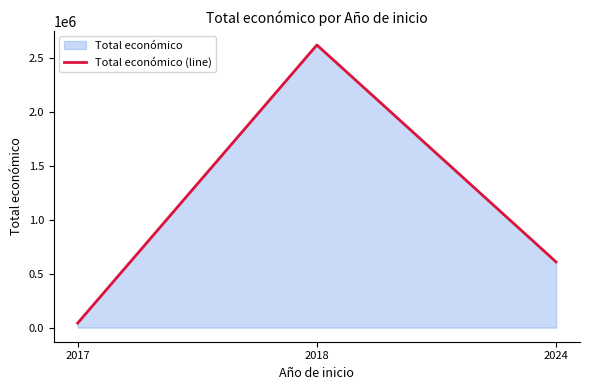

What is the change in value from 2018 to 2024?

-2012373